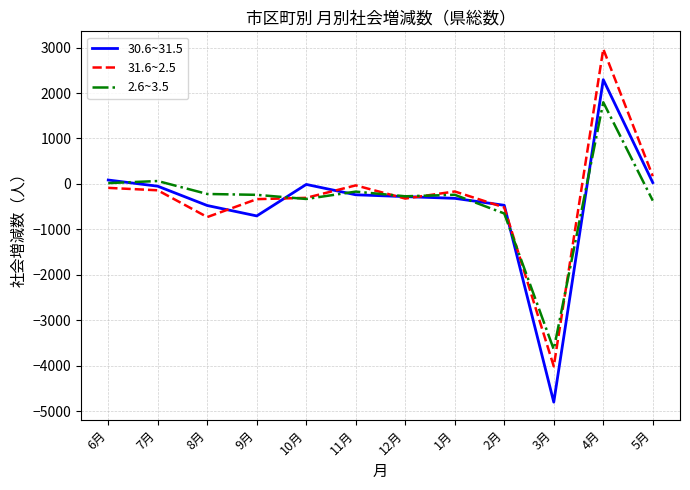

Does the chart have visible grid lines?

Yes